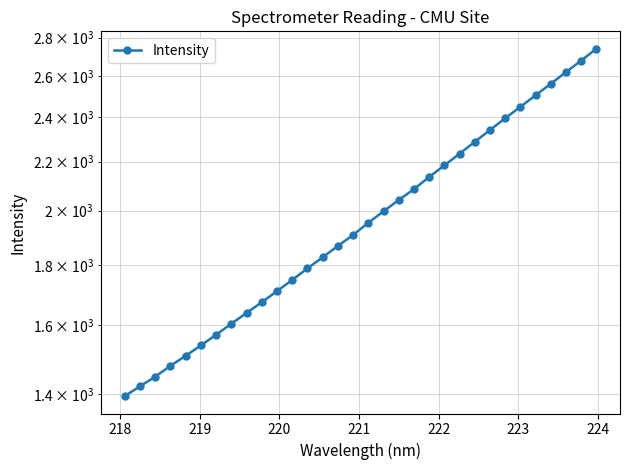

Is it true that the value at 16 is 3124.8?

False